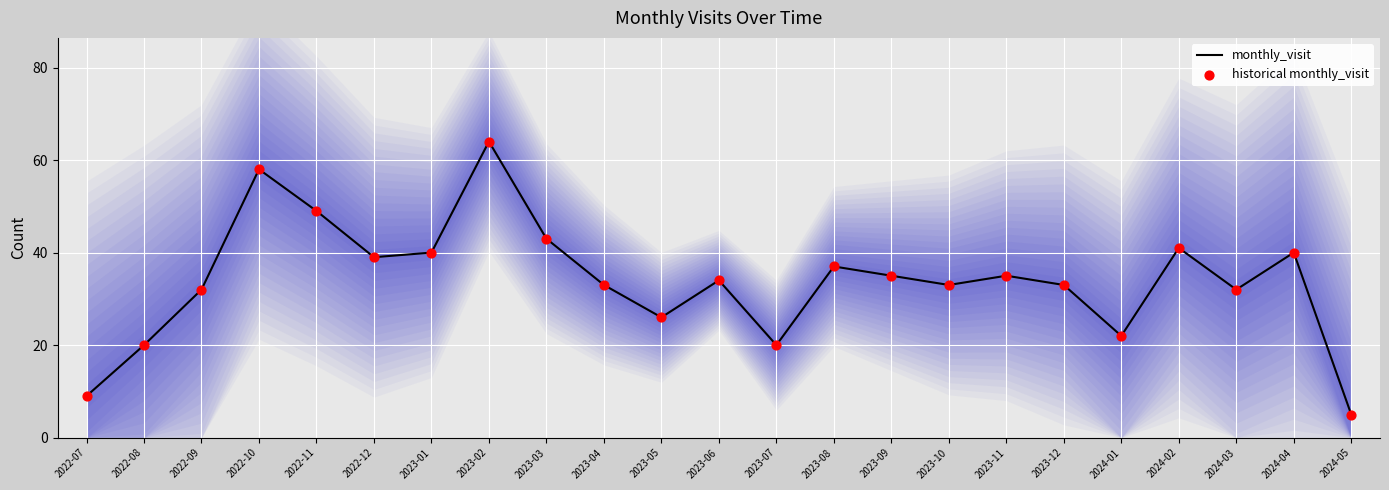

At which category is the sum across all series the highest?

2023-02